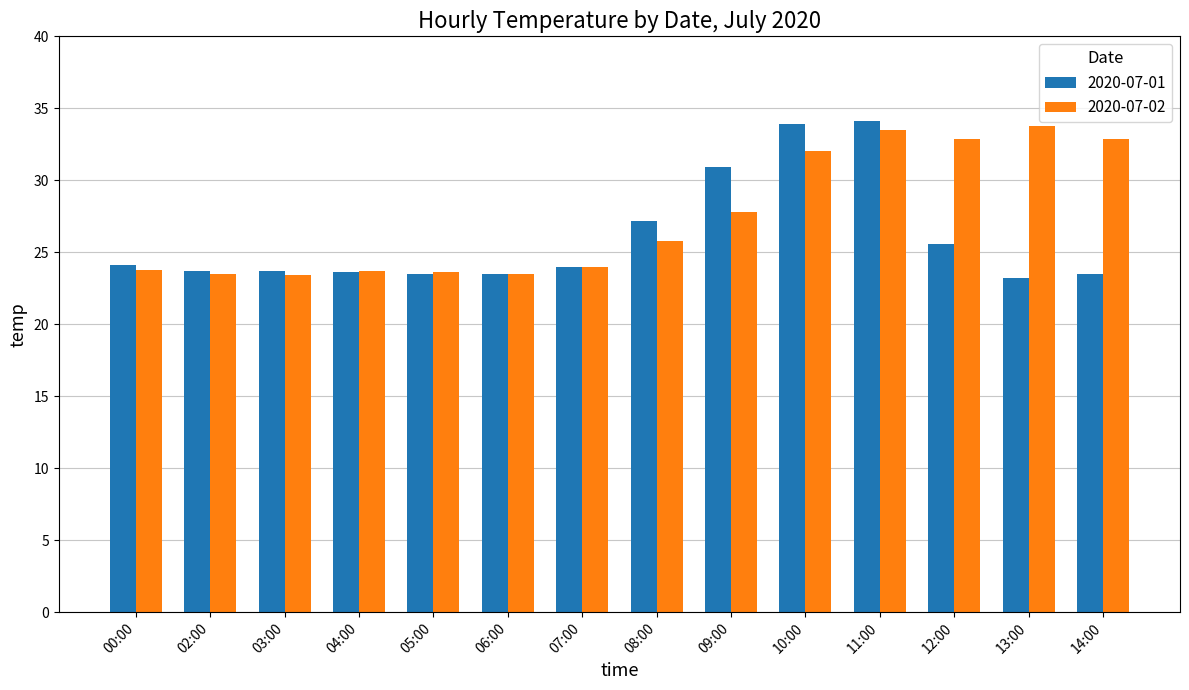

At which label does 2020-07-02 first exceed 25?

08:00